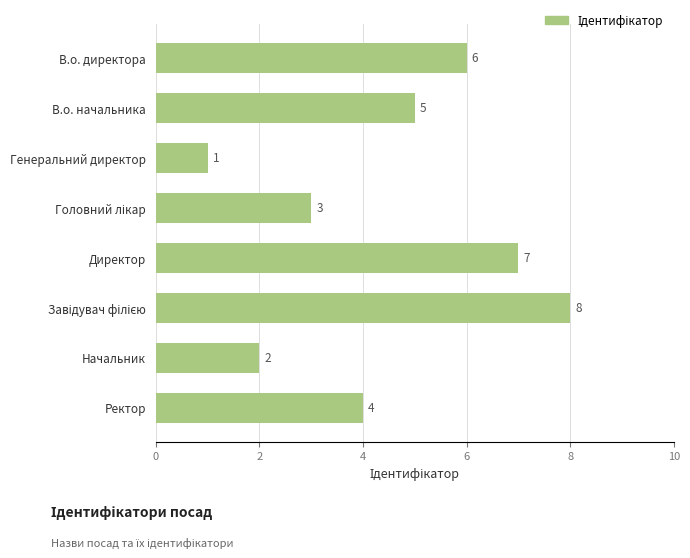

Which has a higher value, Генеральний директор or В.о. начальника?

В.о. начальника